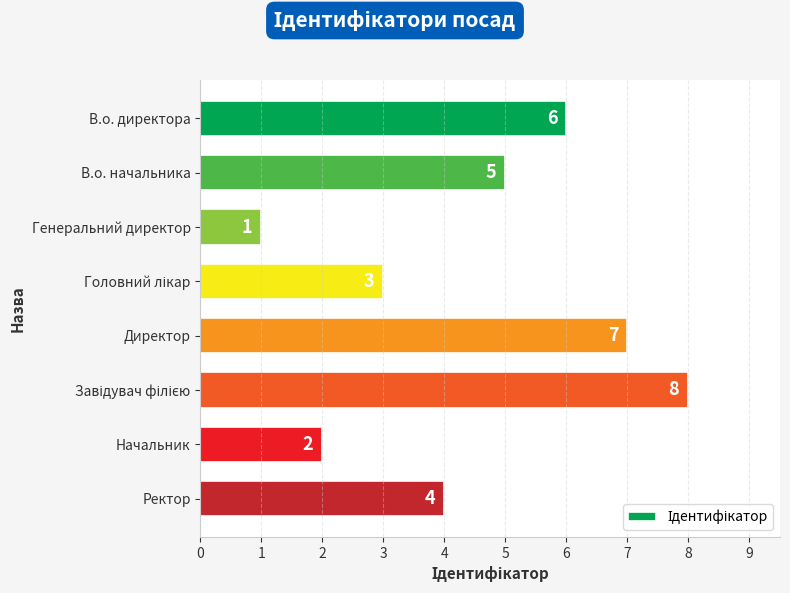

What is the smallest value displayed?

1